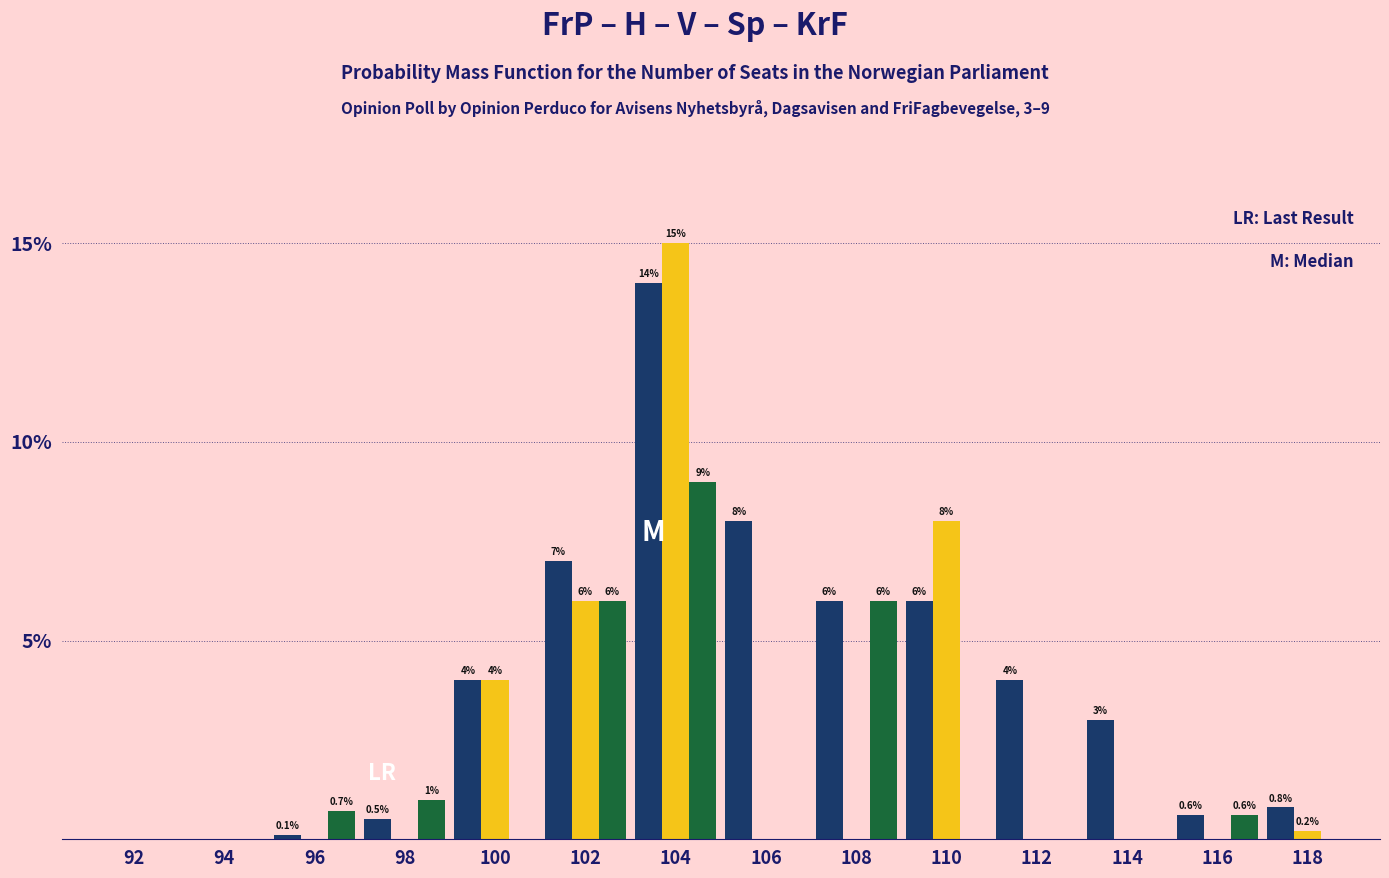

At which category does the chart reach its peak across all series?

104